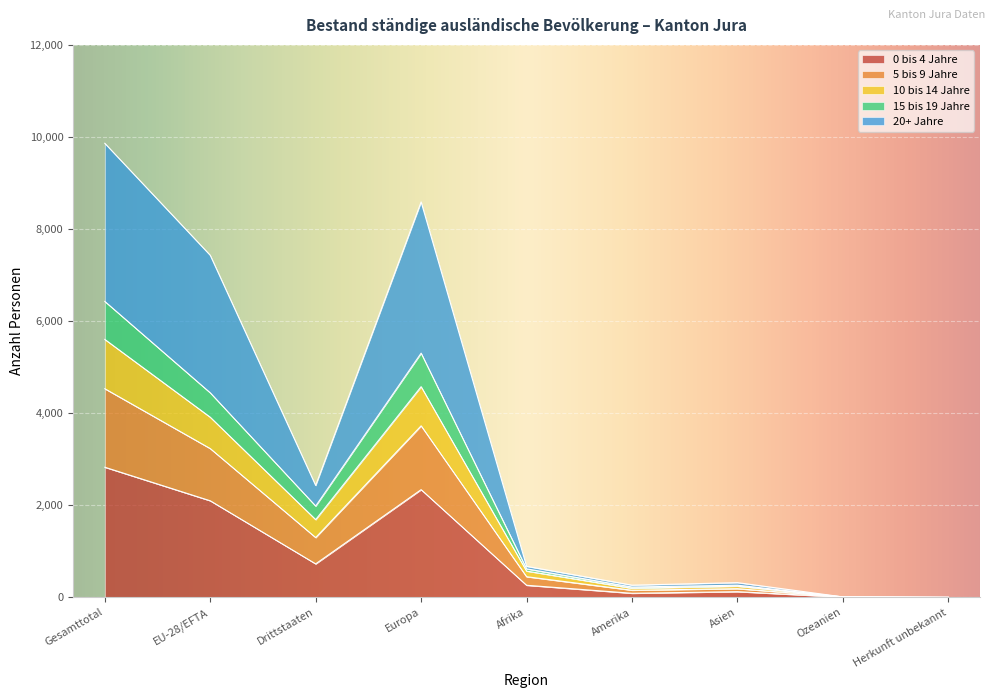

True or false: 5 bis 9 Jahre has more than 2 points higher than both neighbors.

False